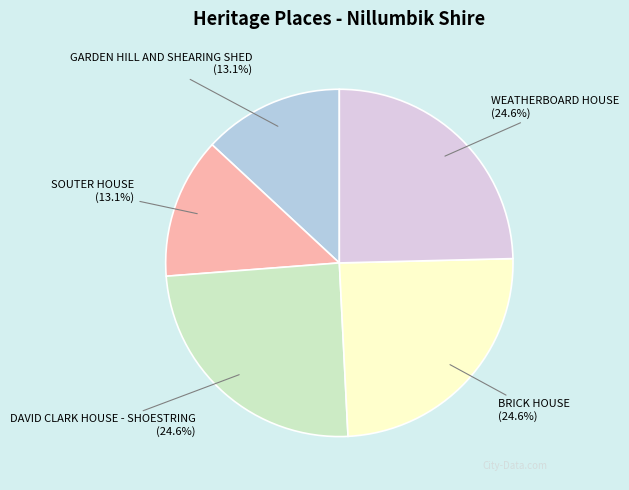

The SOUTER HOUSE slice represents 28% of the pie. True or false?

False